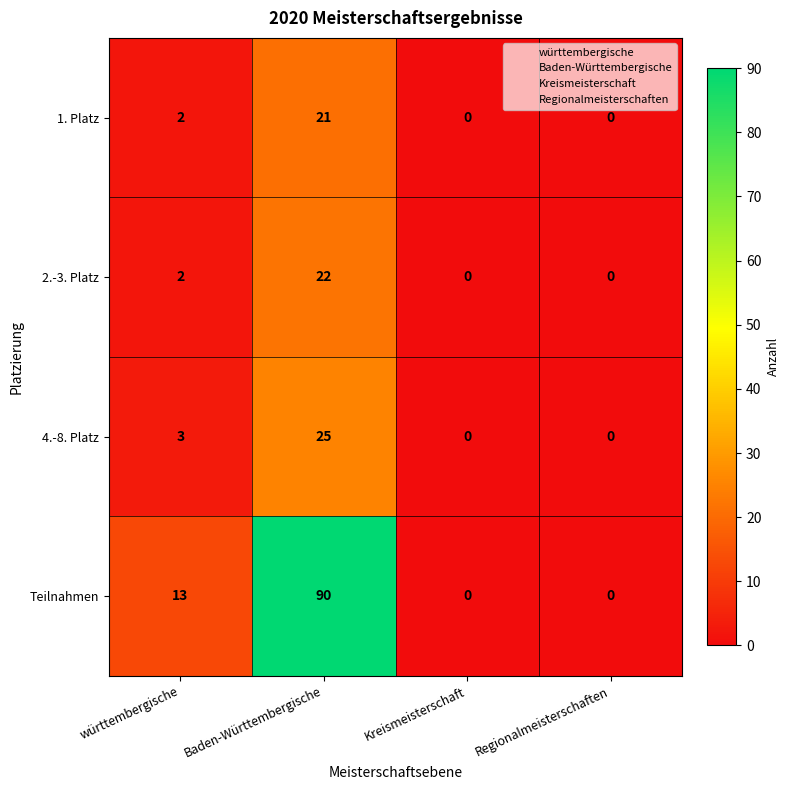

At which category is the sum across all series the highest?

Baden-Württembergische